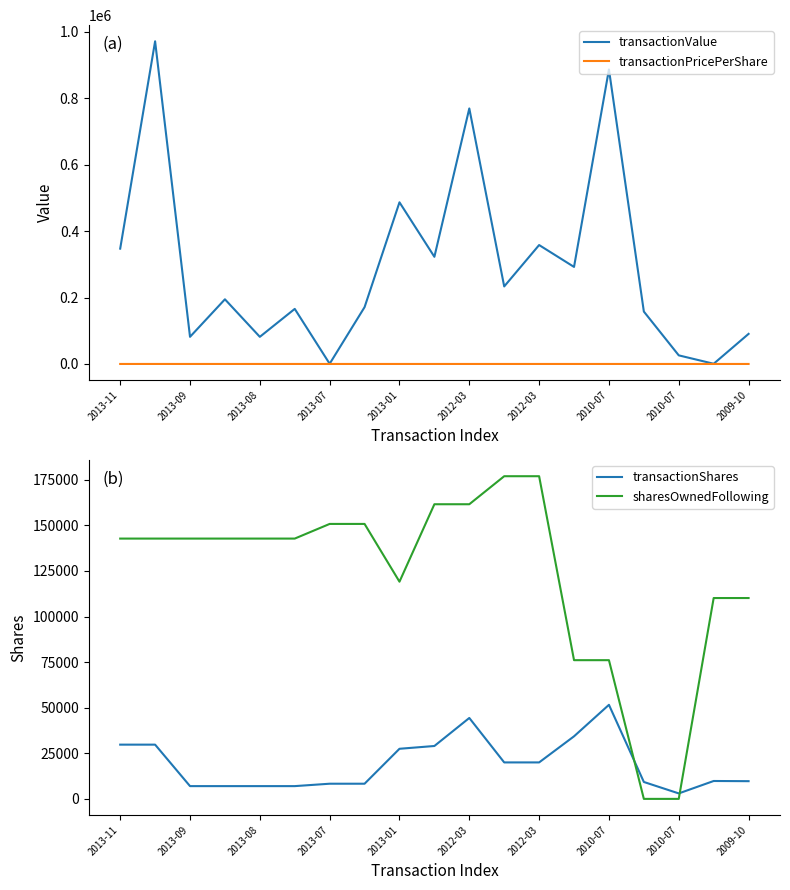

Is it true that transactionPricePerShare equals 8.5 at 13?

True